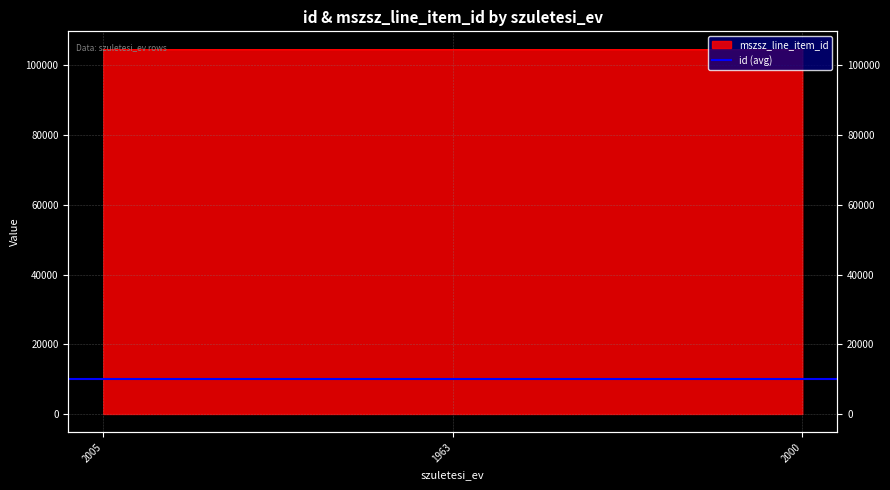

Rank the categories by value from highest to lowest.

2000, 1963, 2005